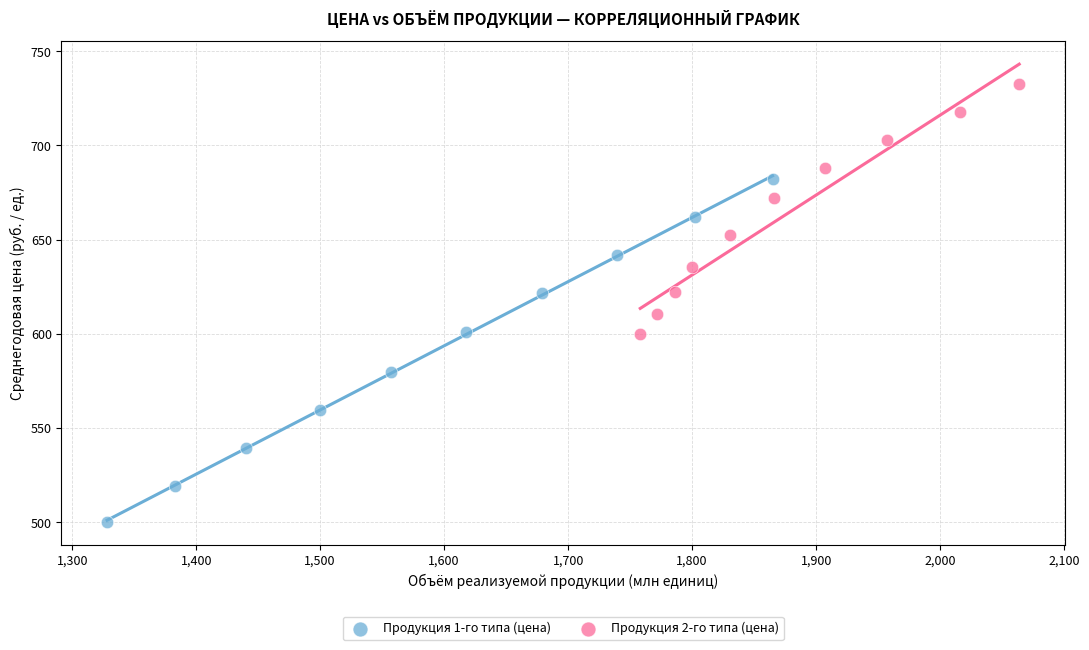

What are all the series names shown in the legend?

Продукция 1-го типа (цена), Продукция 2-го типа (цена)